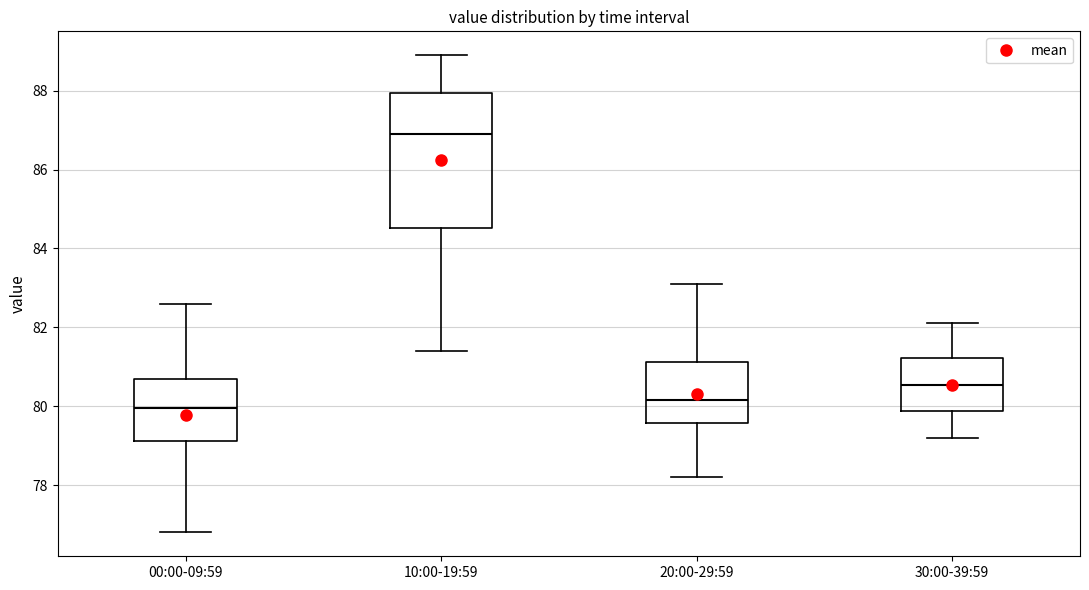

Reading left to right, read every box against the y-axis: the position of its median line, the range the box covers, and the ends of its whiskers. The values are not printed on the chart, so give them approximately, as read against the axis.

00:00-09:59: median 80.0, box 79.2 to 80.8, whiskers 76.8 to 82.6
10:00-19:59: median 87.0, box 84.6 to 88.0, whiskers 81.4 to 89.0
20:00-29:59: median 80.2, box 79.6 to 81.2, whiskers 78.2 to 83.2
30:00-39:59: median 80.6, box 79.8 to 81.2, whiskers 79.2 to 82.2